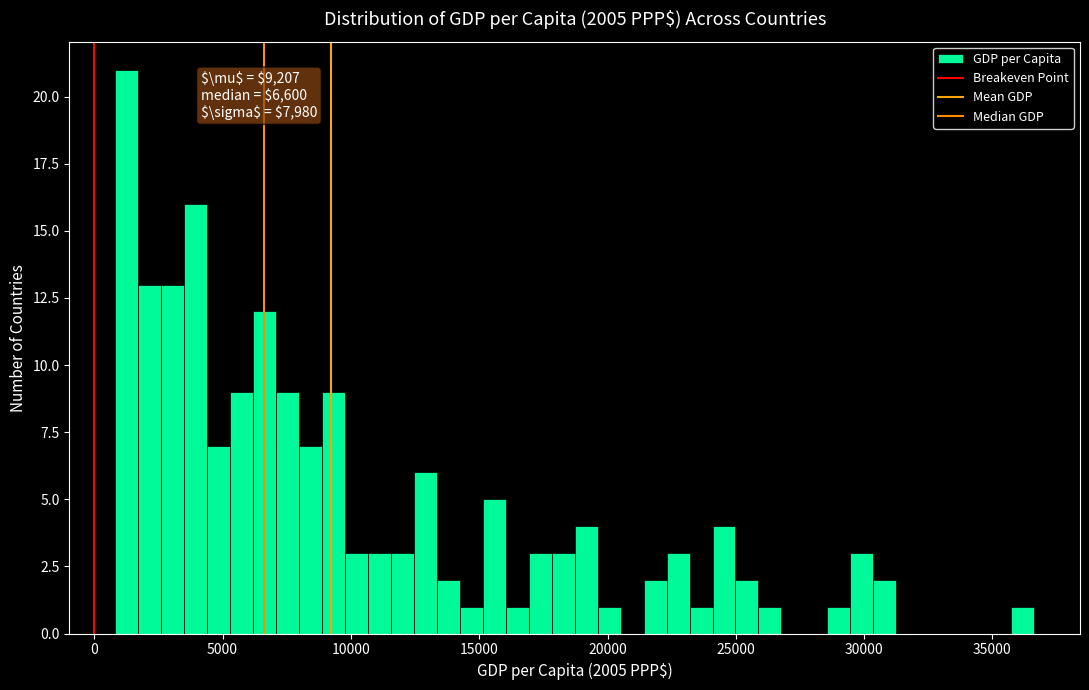

Around what value on the x-axis is the tallest bar? Give the approximate position of its centre, as read against the axis.

1500